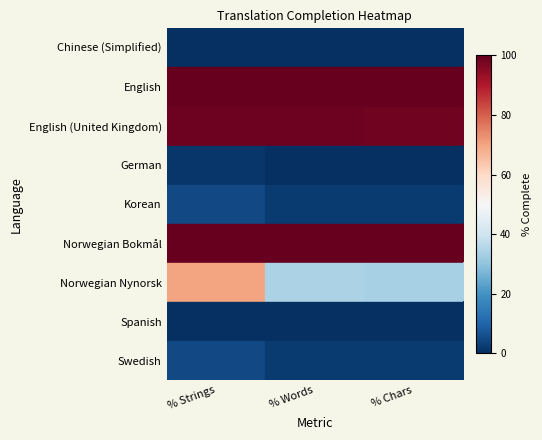

Which series has the largest total across all categories?

English